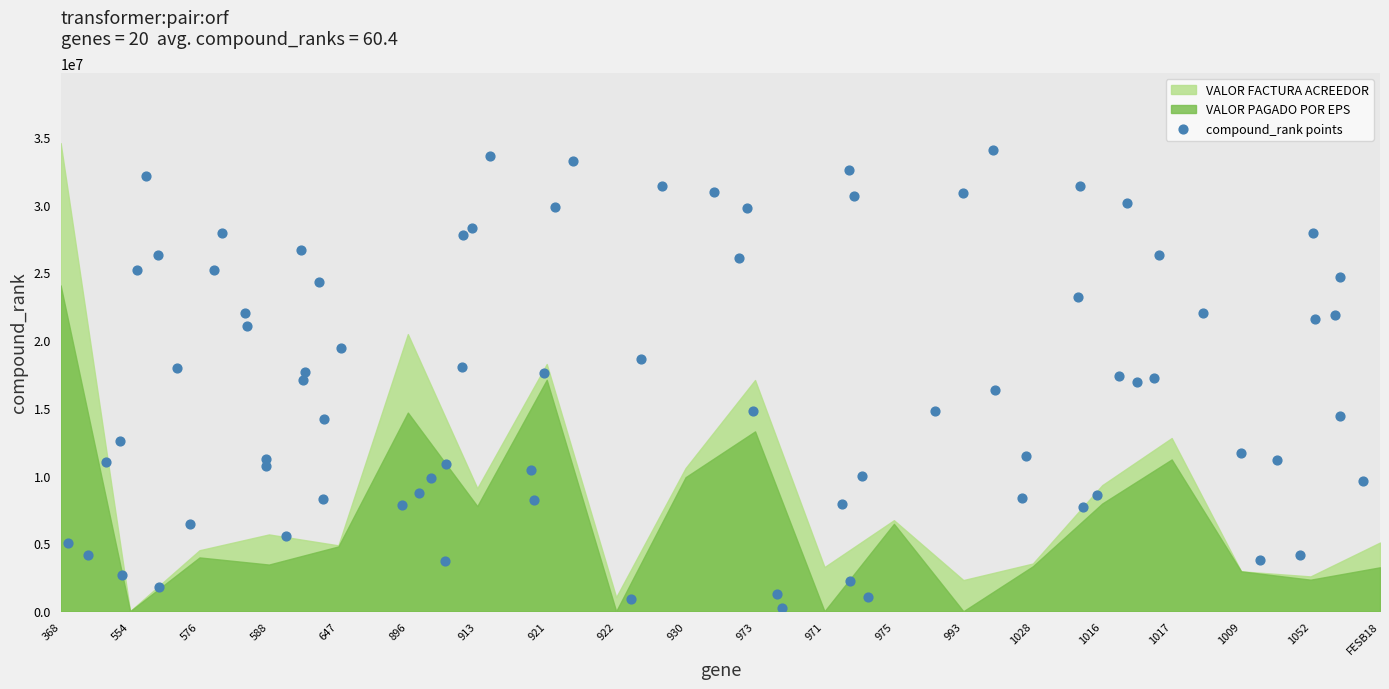

What is the range of X values (max minus min)?

18.6